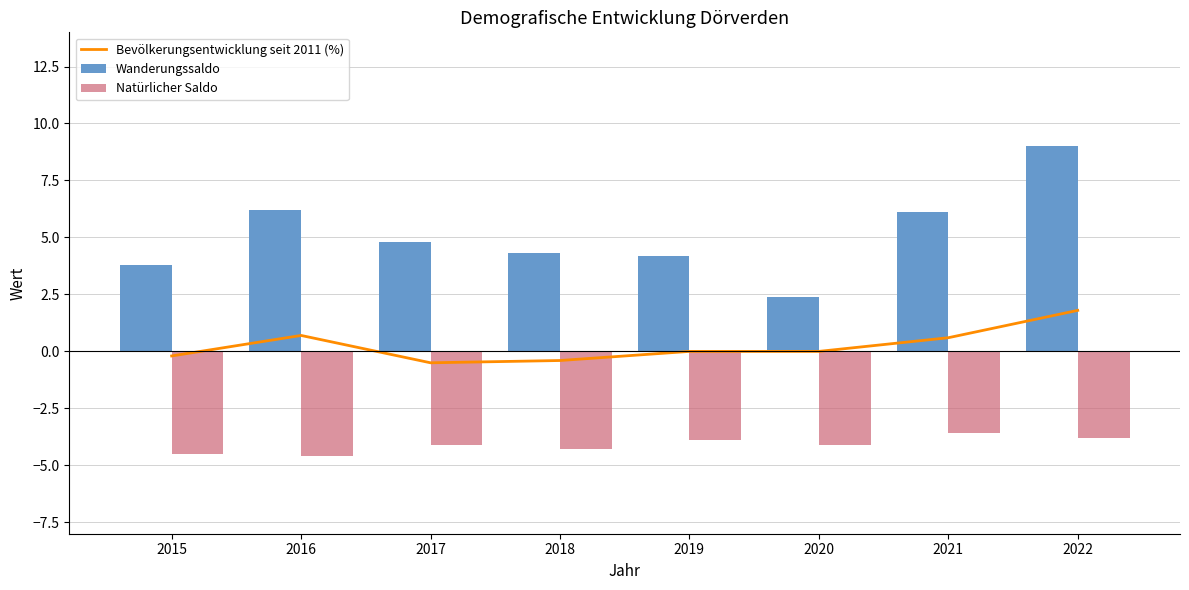

What is the average value?

0.2